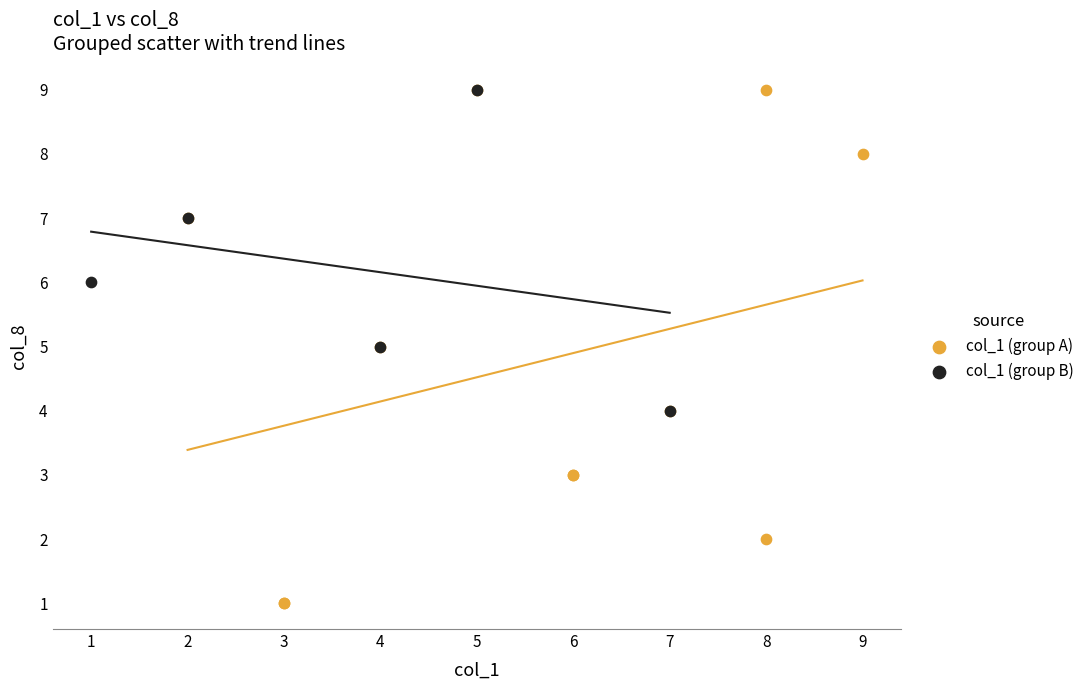

Which series has the widest spread of Y values?

col_1 (group A)